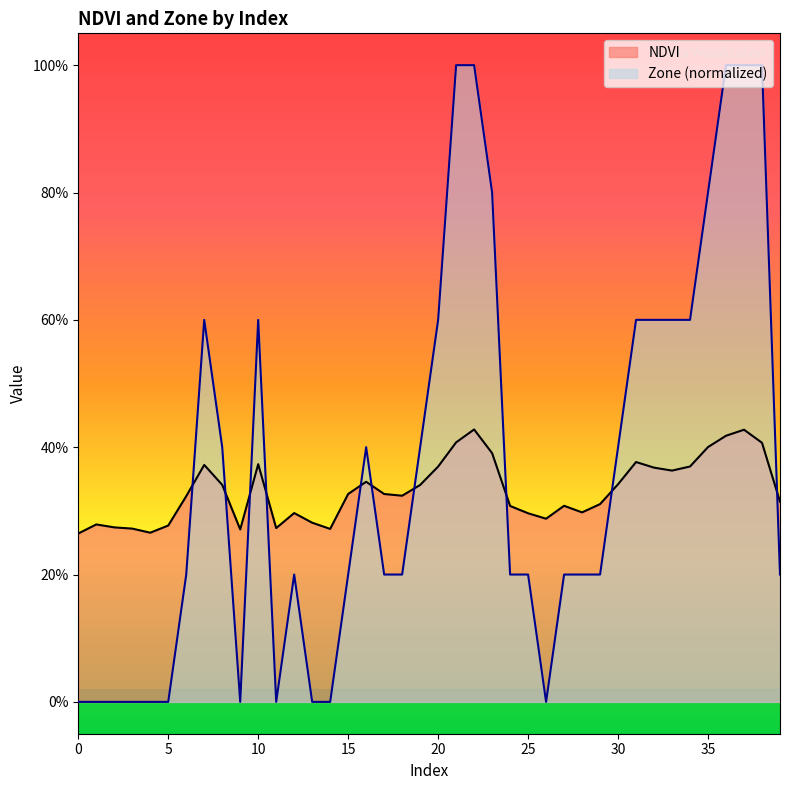

True or false: Zone and NDVI cross at least once.

True